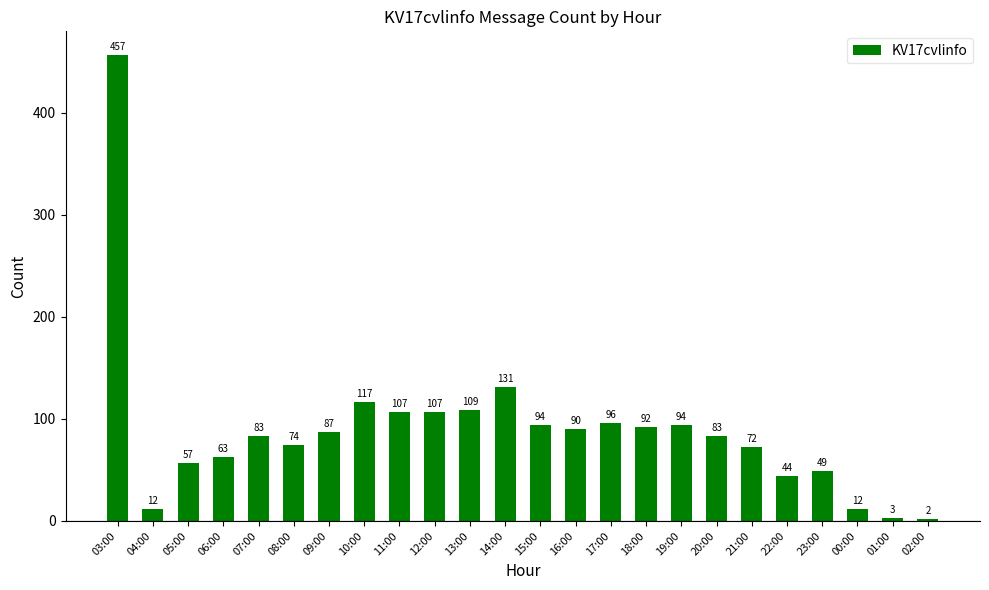

The chart shows a value of 24 at 06:00. True or false?

False